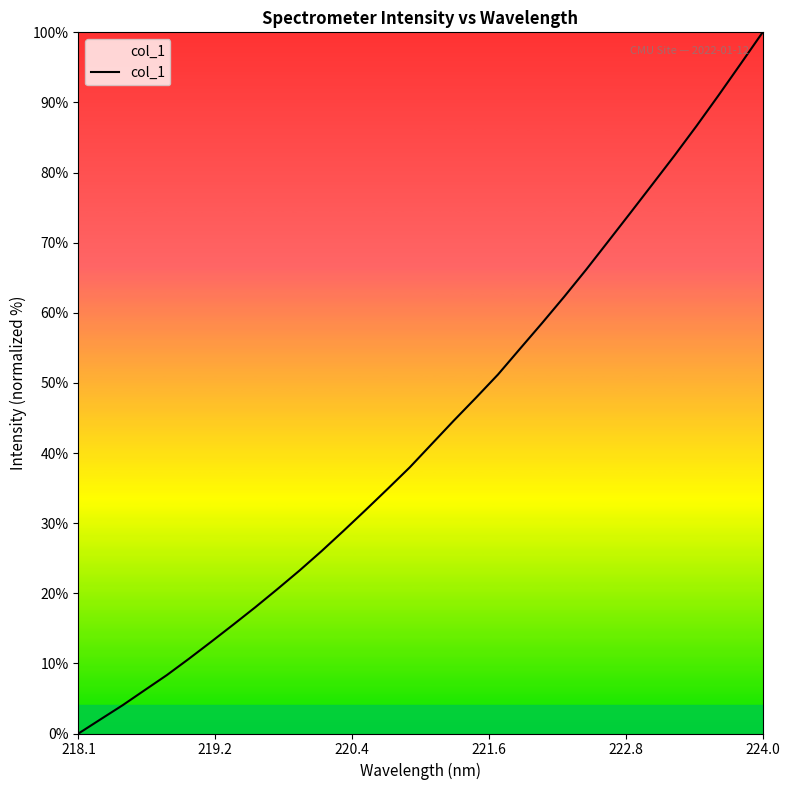

What is the difference between the maximum and minimum values?

100.0